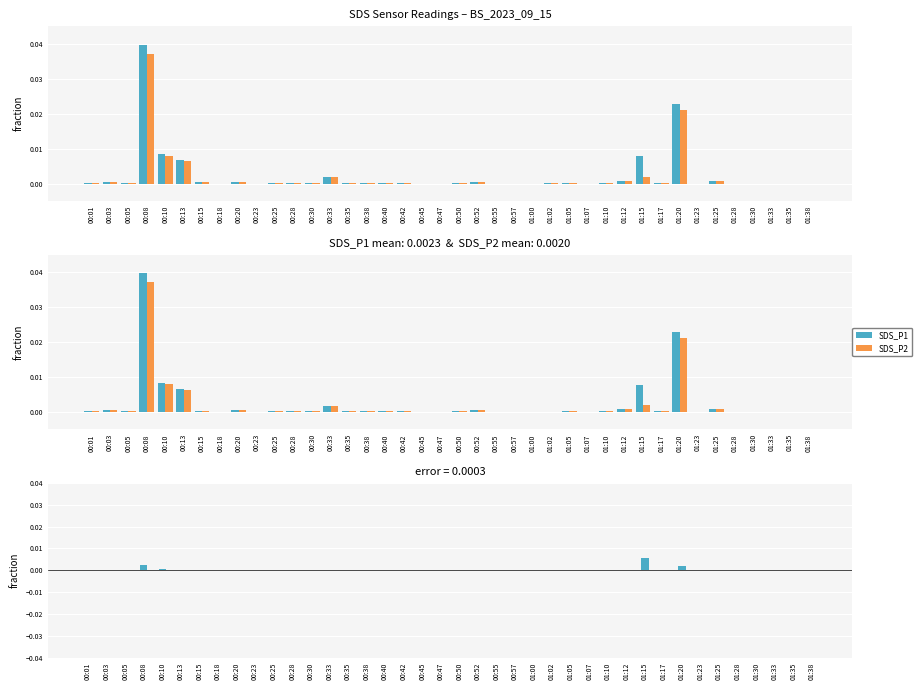

At how many categories does at least one series exceed 0?

26